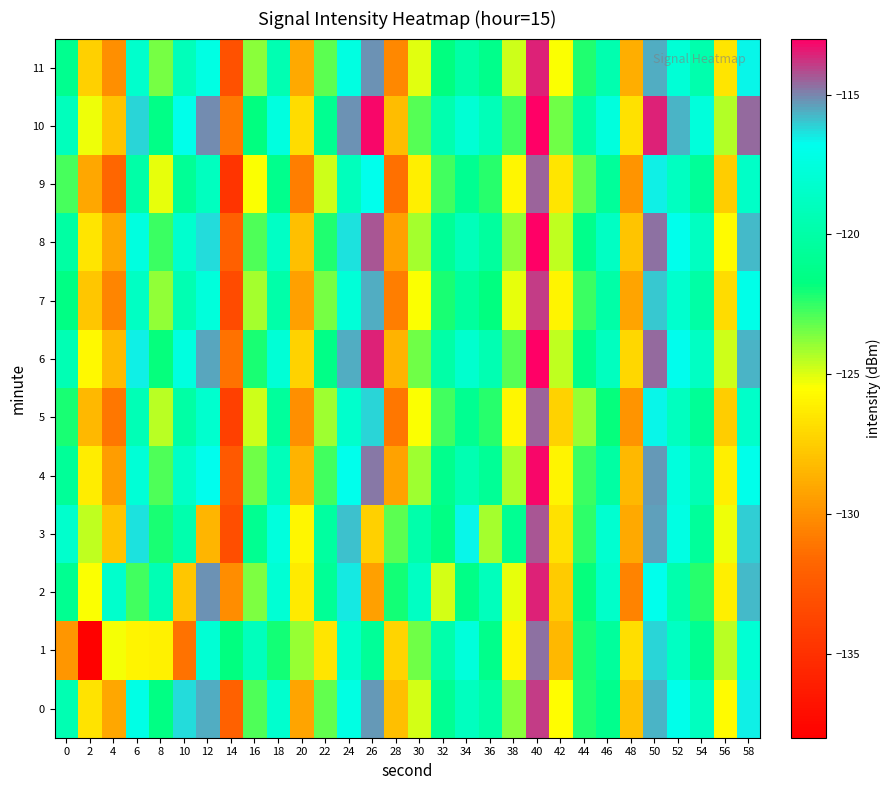

What is the total value across all series at 56?

-1510.8